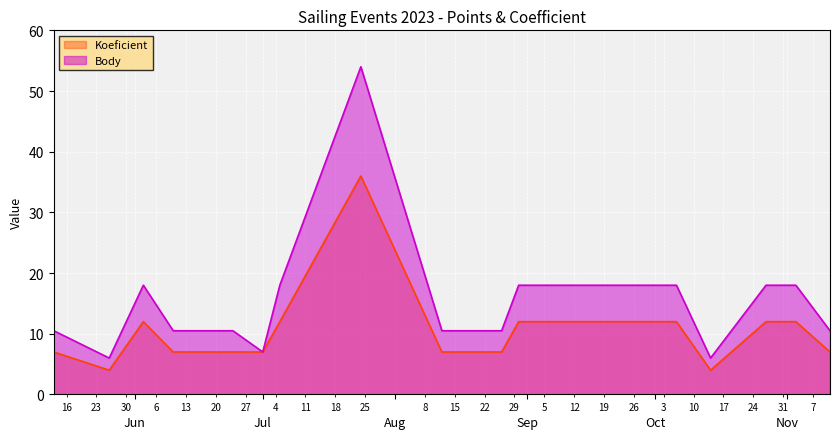

Read the Koeficient value at 2023-09-08.

12.0